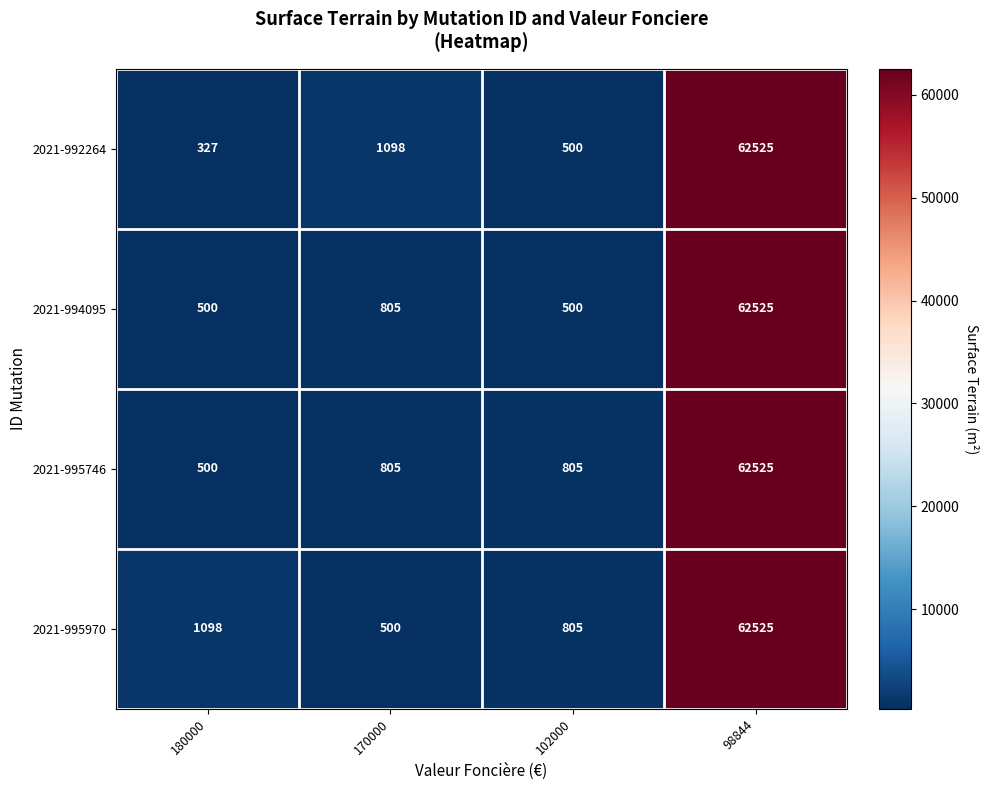

Rank the series by their average value, from lowest to highest.

2021-994095, 2021-992264, 2021-995746, 2021-995970